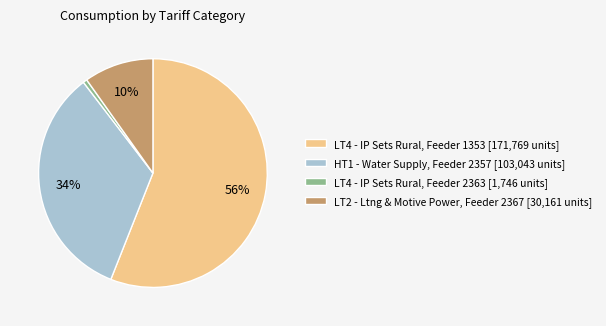

Is there any slice that represents more than half of the pie?

Yes